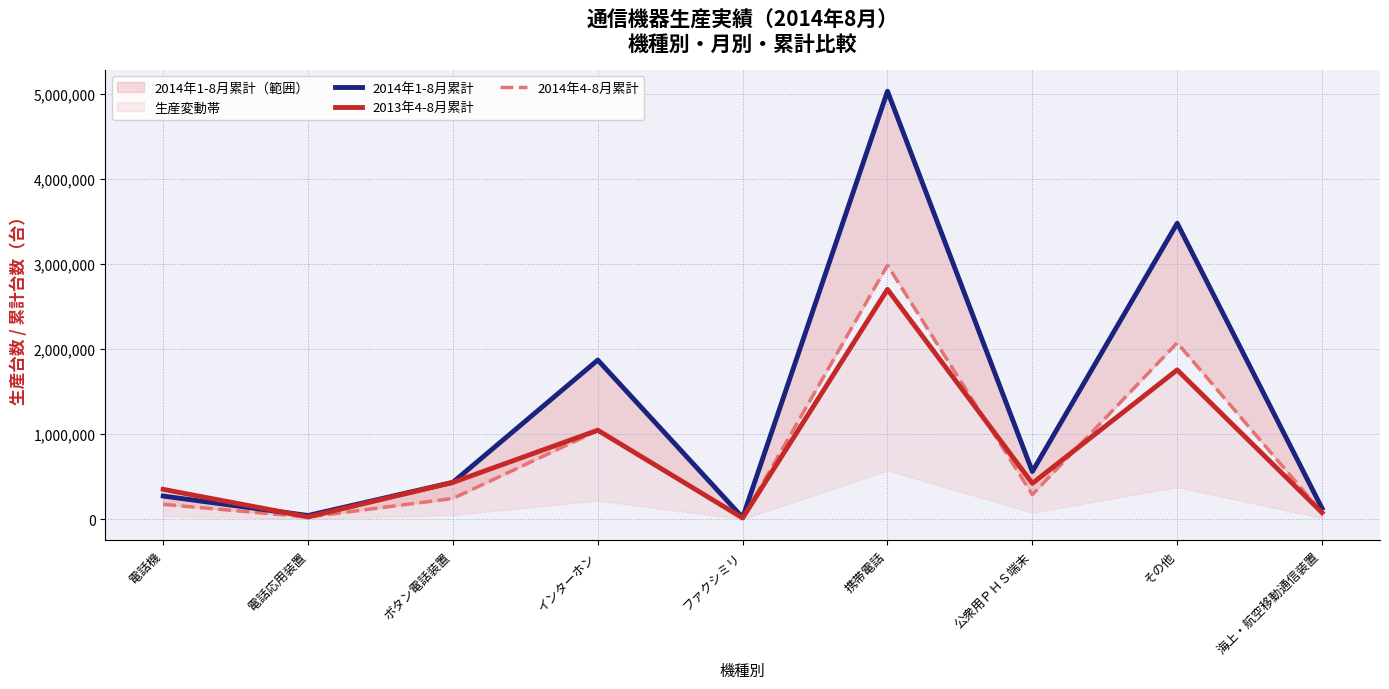

How many values in the 2014年4-8月累計 series exceed 243715?

4